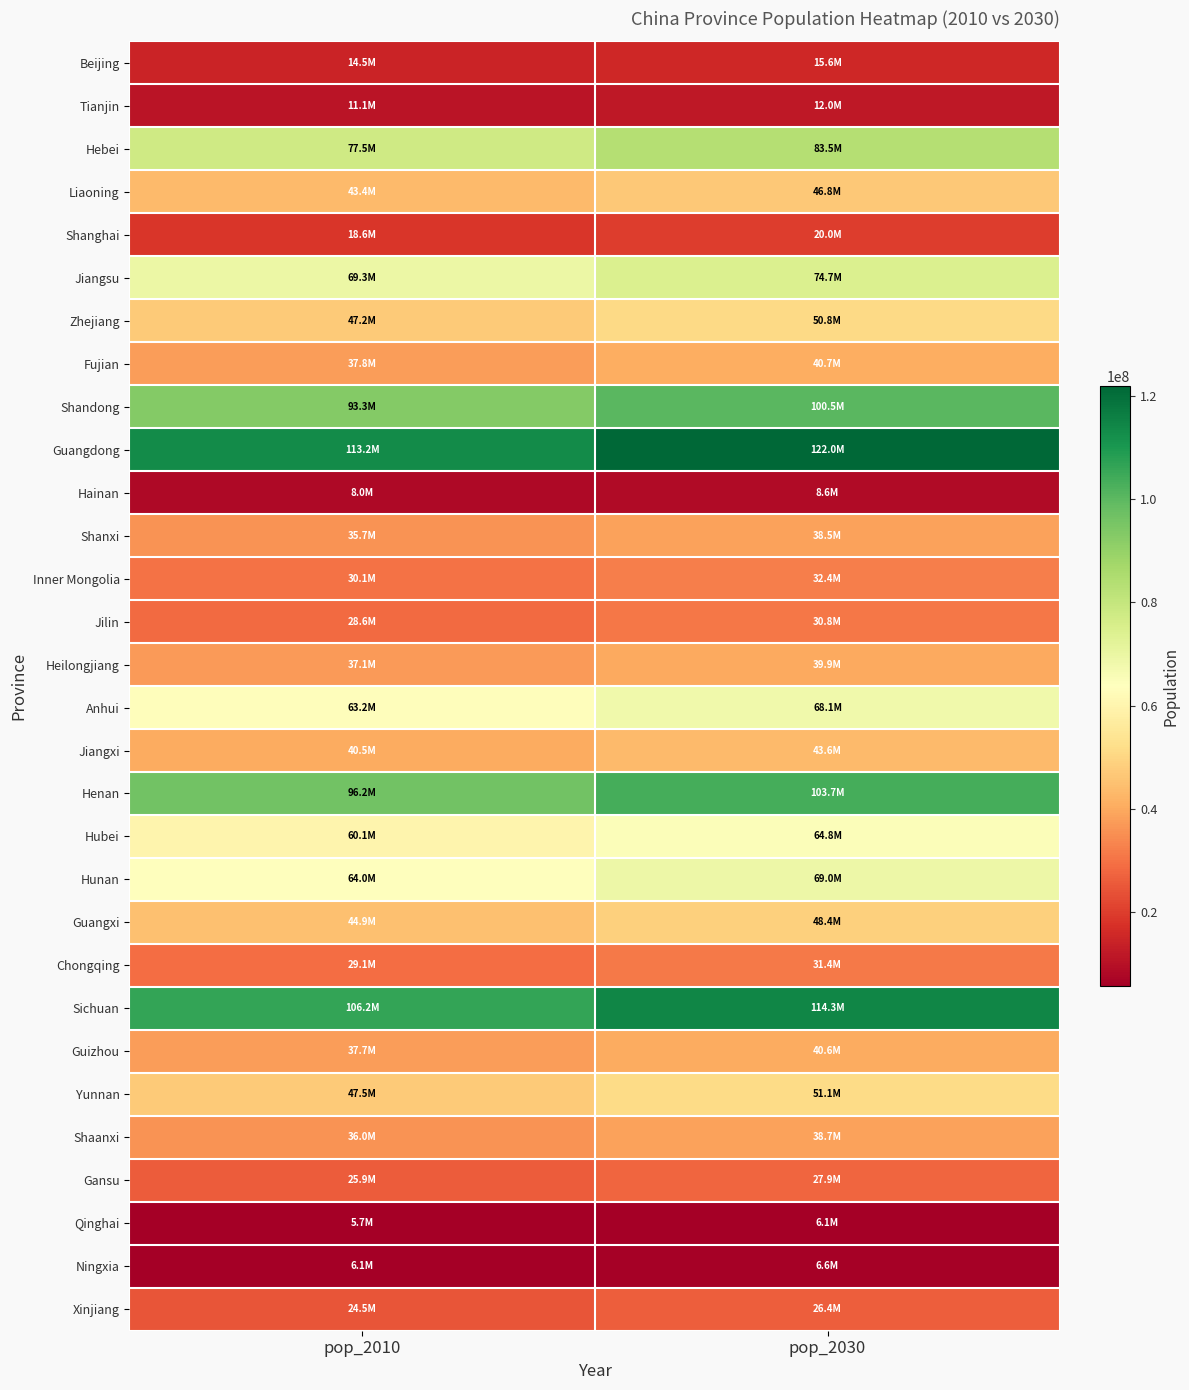

List the series in order of their peak value, highest first.

Guangdong, Sichuan, Henan, Shandong, Hebei, Jiangsu, Hunan, Anhui, Hubei, Yunnan, Zhejiang, Guangxi, Liaoning, Jiangxi, Fujian, Guizhou, Heilongjiang, Shaanxi, Shanxi, Inner Mongolia, Chongqing, Jilin, Gansu, Xinjiang, Shanghai, Beijing, Tianjin, Hainan, Ningxia, Qinghai